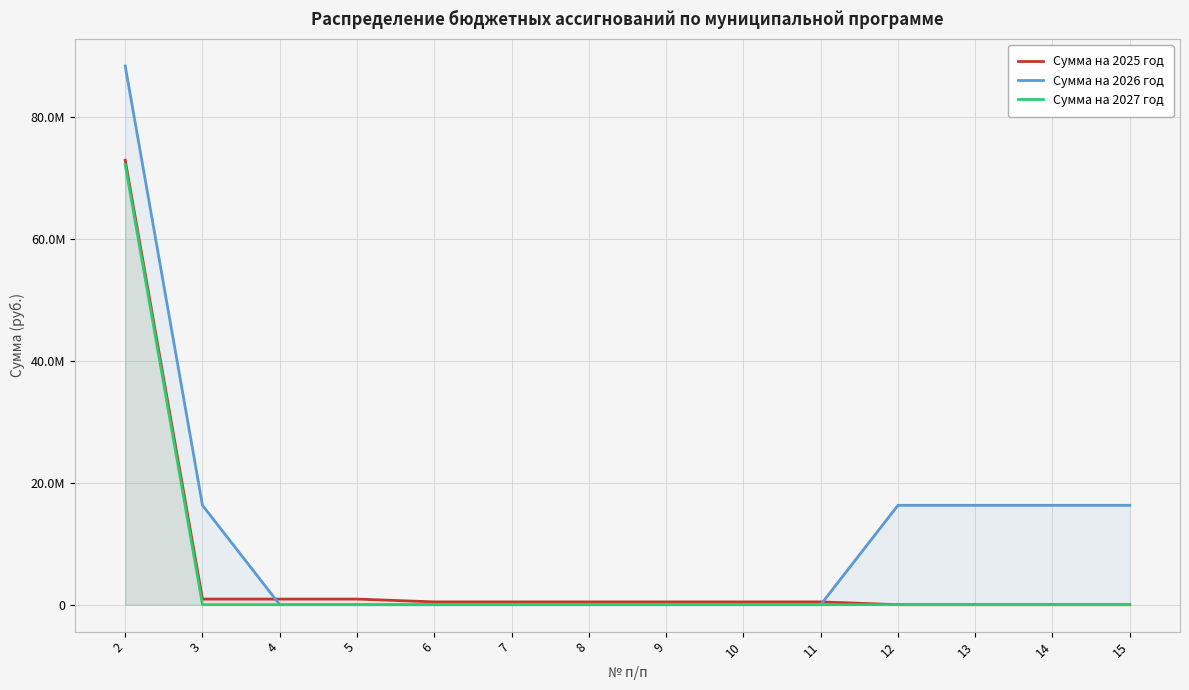

True or false: Сумма на 2025 год has more than 2 points higher than both neighbors.

False